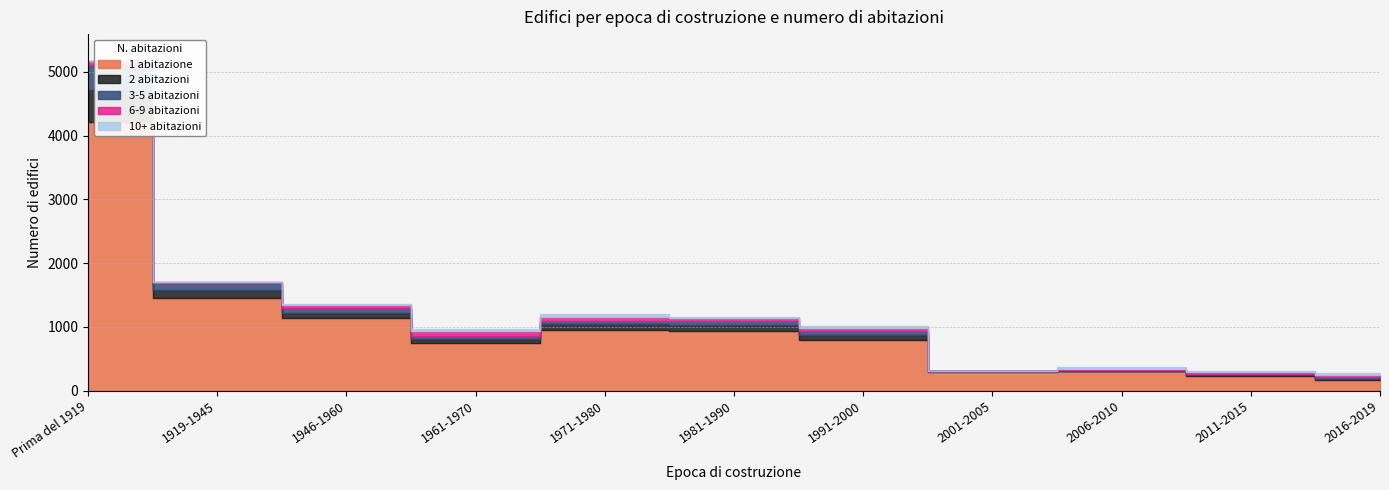

What is the sum of all 10+ abitazioni values?

229